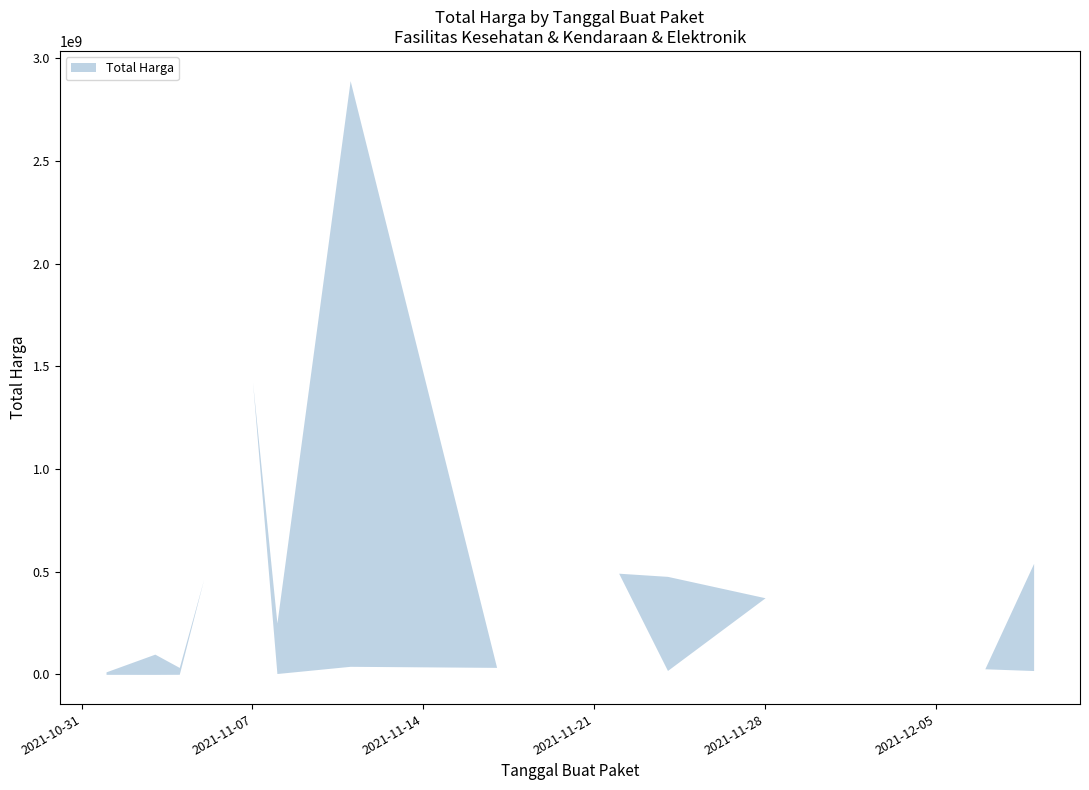

What is the difference between the maximum and minimum values in the Total Harga Upper series?

2879668100